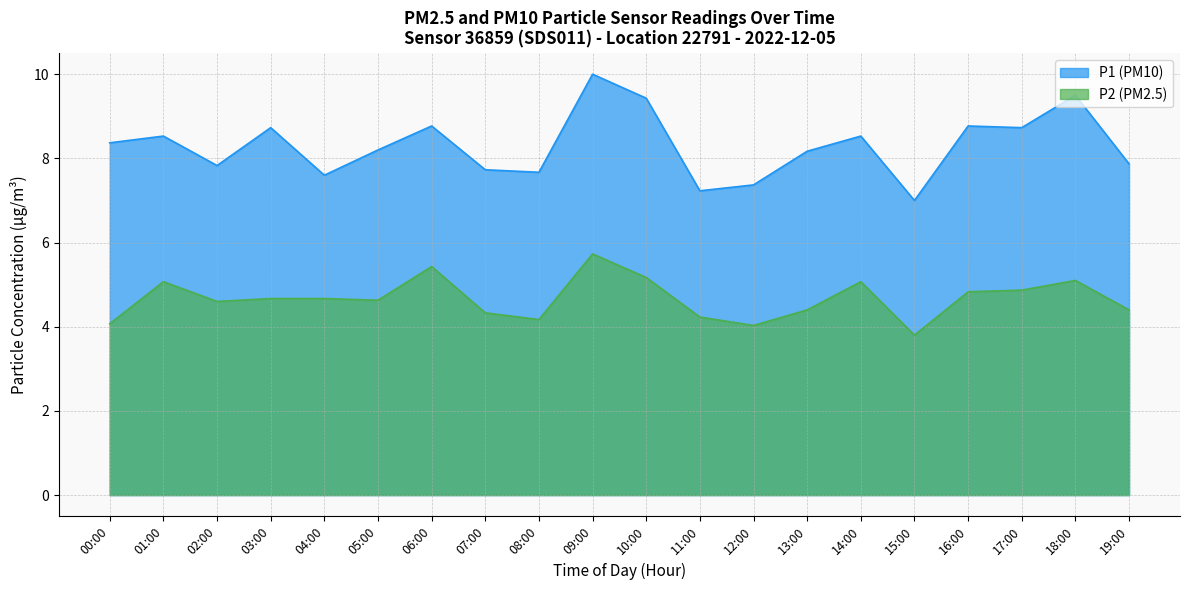

Where is the first local minimum for P1?

02:00